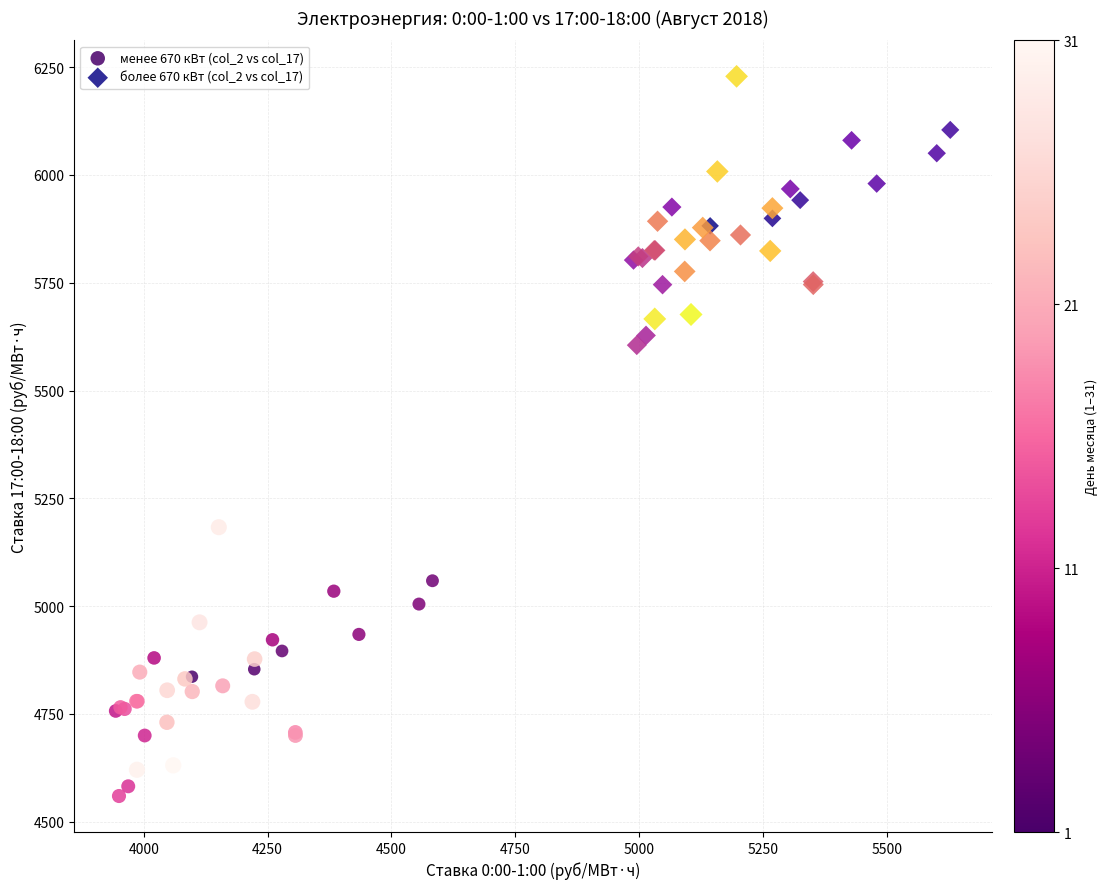

Which series reaches the maximum Y coordinate?

более 670 кВт (col_2 vs col_17)